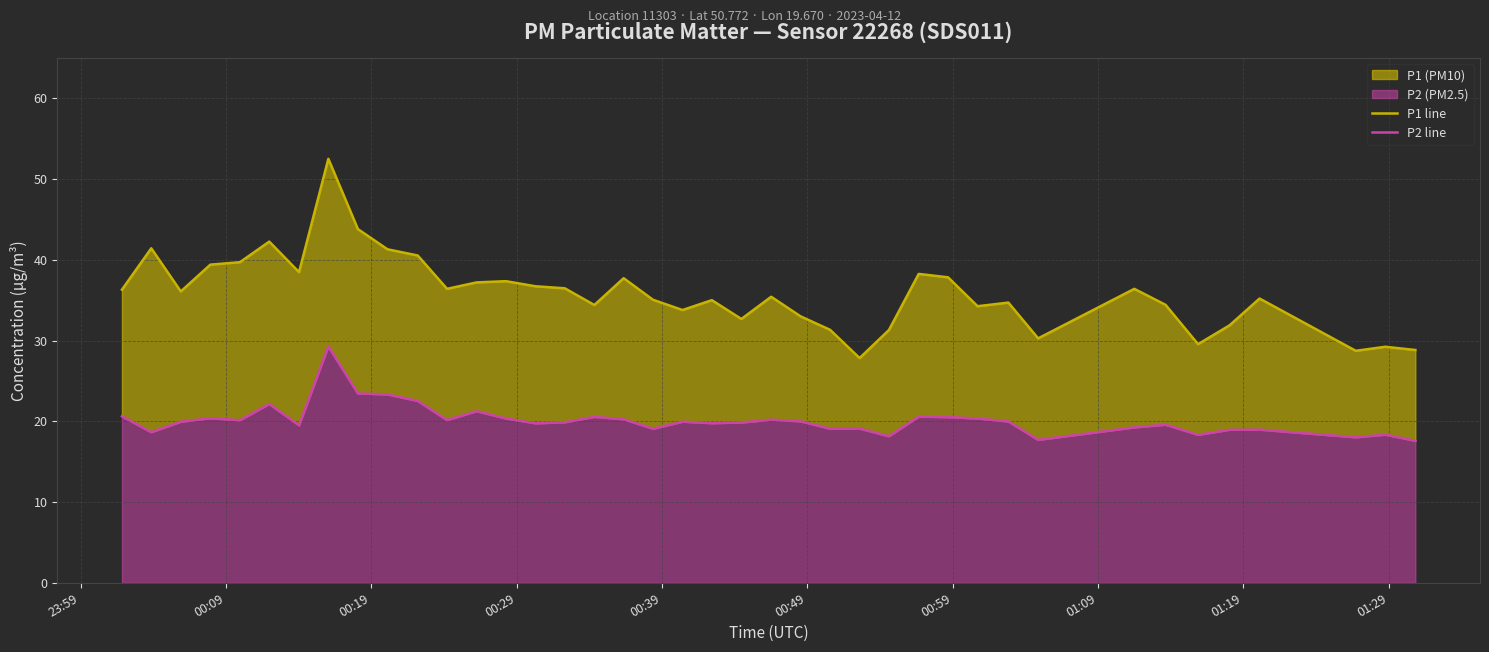

Rank the series by their maximum value, from lowest to highest.

P2 line, P1 line